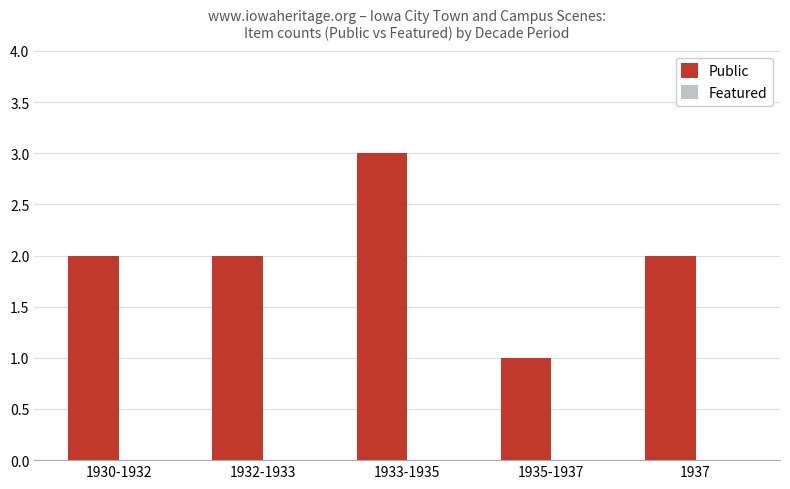

How many data points does each series have?

5